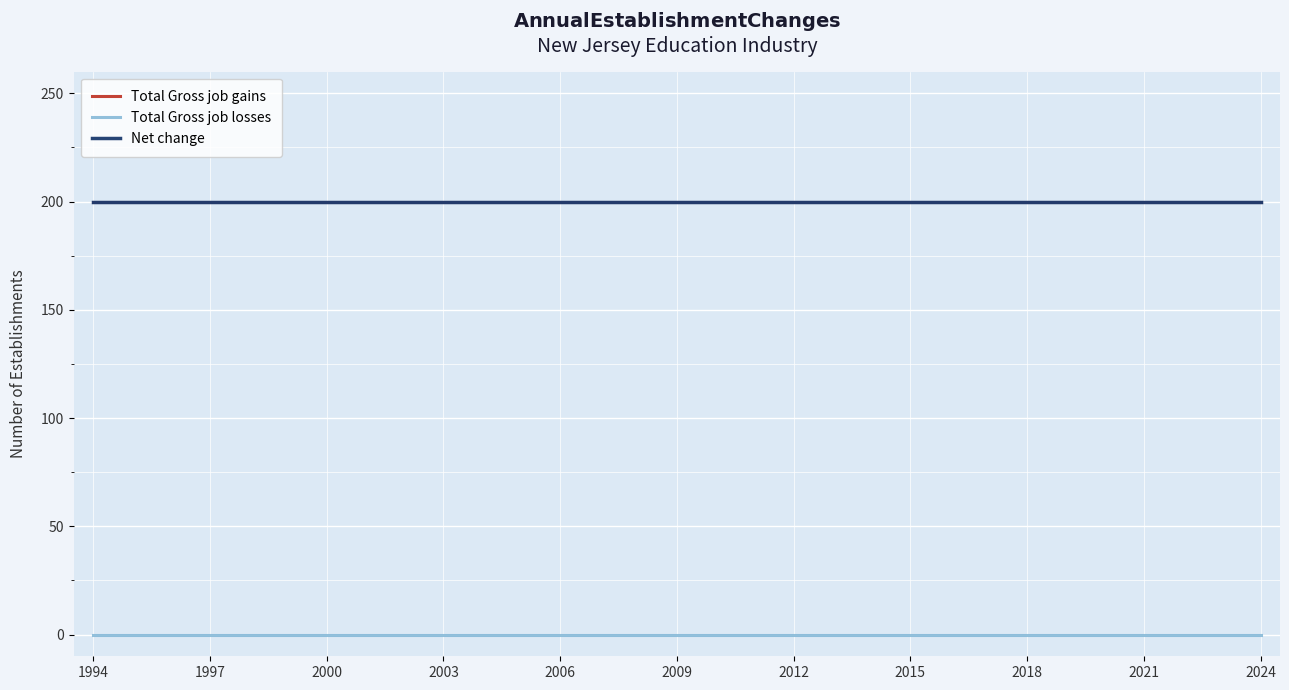

Which category has the highest value in the Total Gross job gains series?

1994